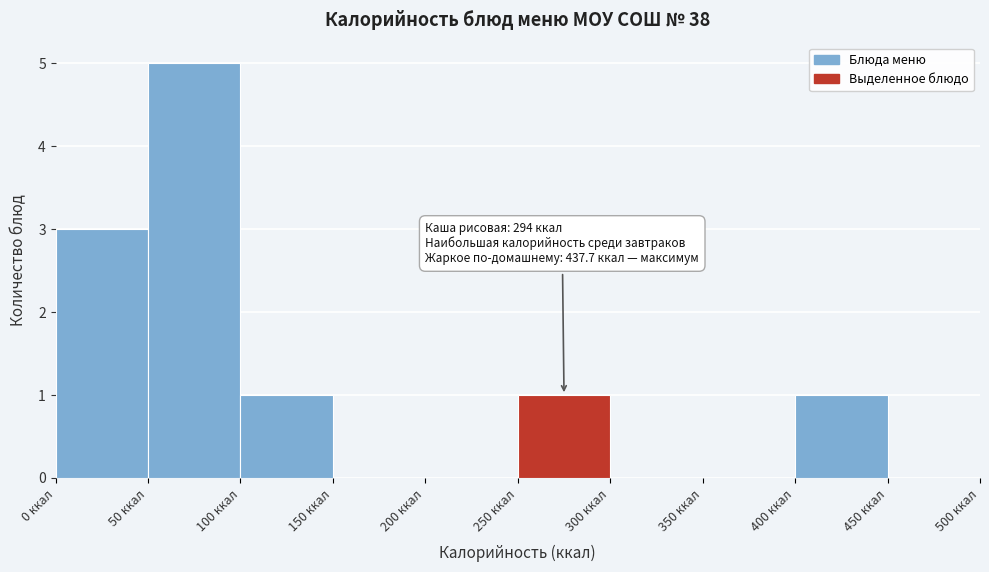

Which range on the x-axis has the tallest bar?

50 to 100